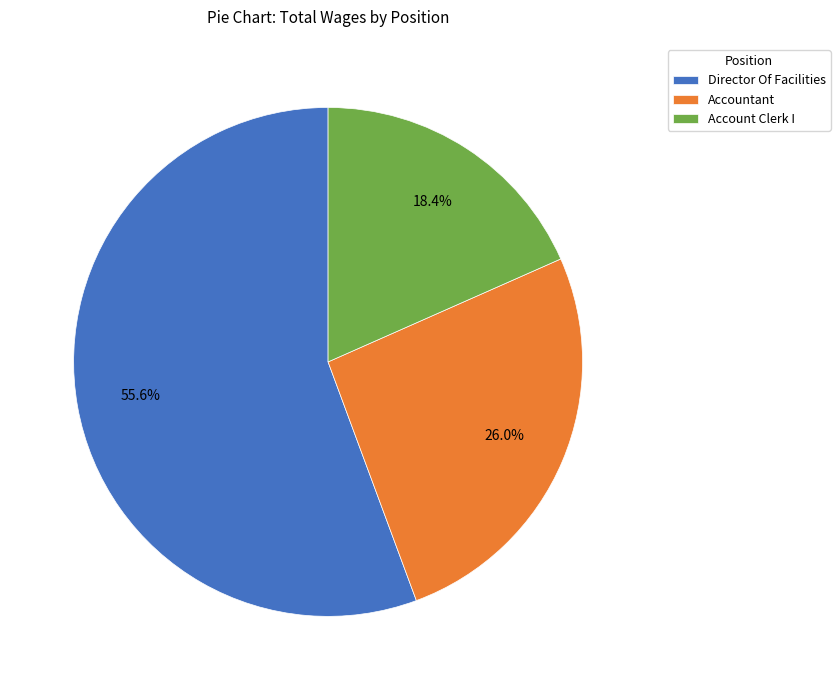

Which slice is the largest?

Director Of Facilities